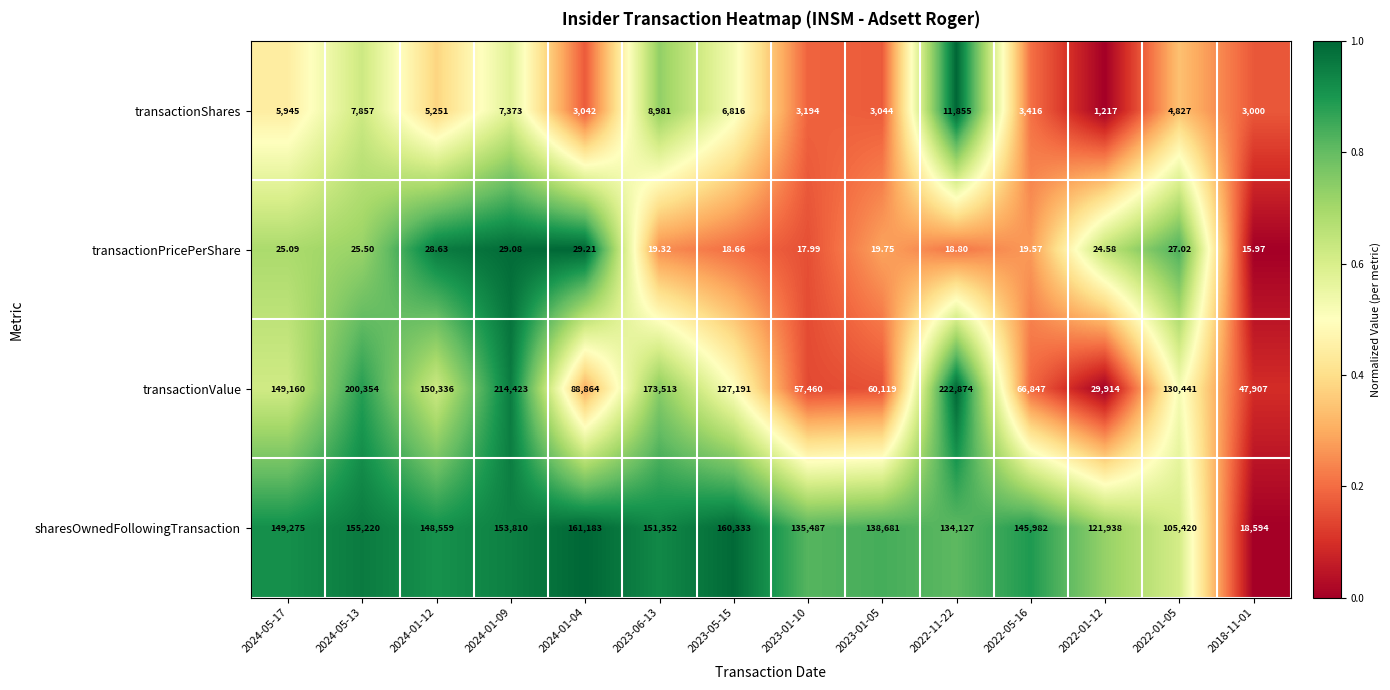

Rank the series at 2024-01-09 from lowest to highest value.

transactionPricePerShare, transactionShares, sharesOwnedFollowingTransaction, transactionValue